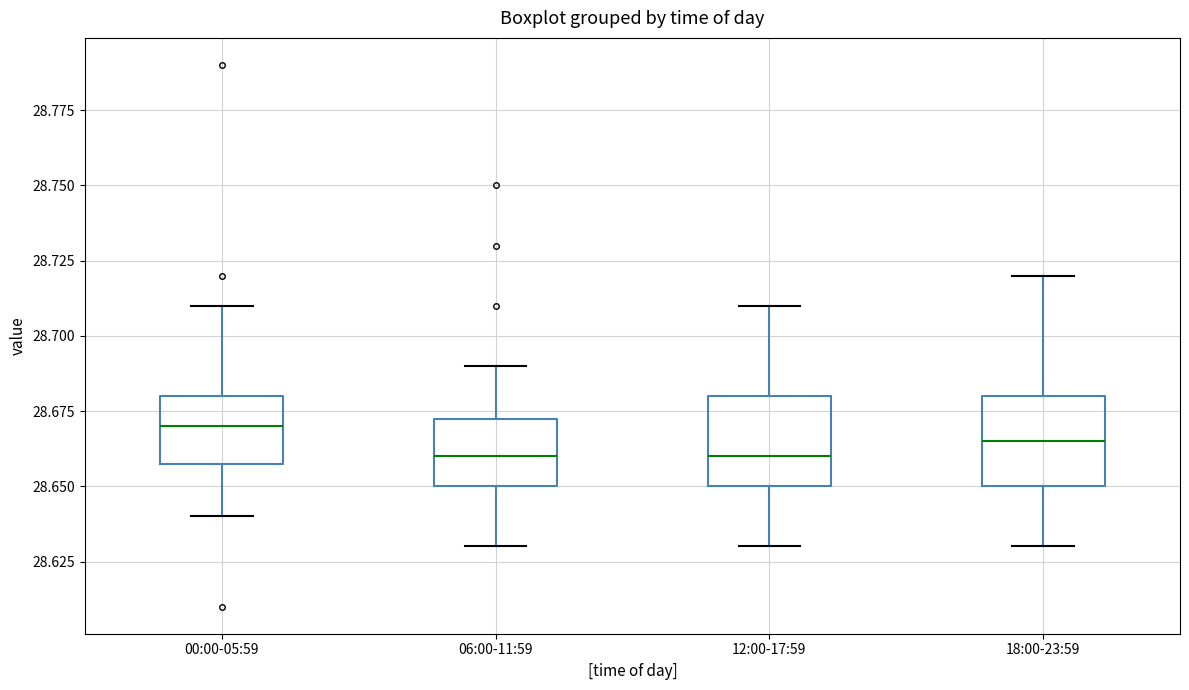

Reading left to right, read every box against the y-axis: the position of its median line, the range the box covers, and the ends of its whiskers. The values are not printed on the chart, so give them approximately, as read against the axis.

00:00-05:59: median 28.670, box 28.660 to 28.680, whiskers 28.640 to 28.710
06:00-11:59: median 28.660, box 28.650 to 28.675, whiskers 28.630 to 28.690
12:00-17:59: median 28.660, box 28.650 to 28.680, whiskers 28.630 to 28.710
18:00-23:59: median 28.665, box 28.650 to 28.680, whiskers 28.630 to 28.720